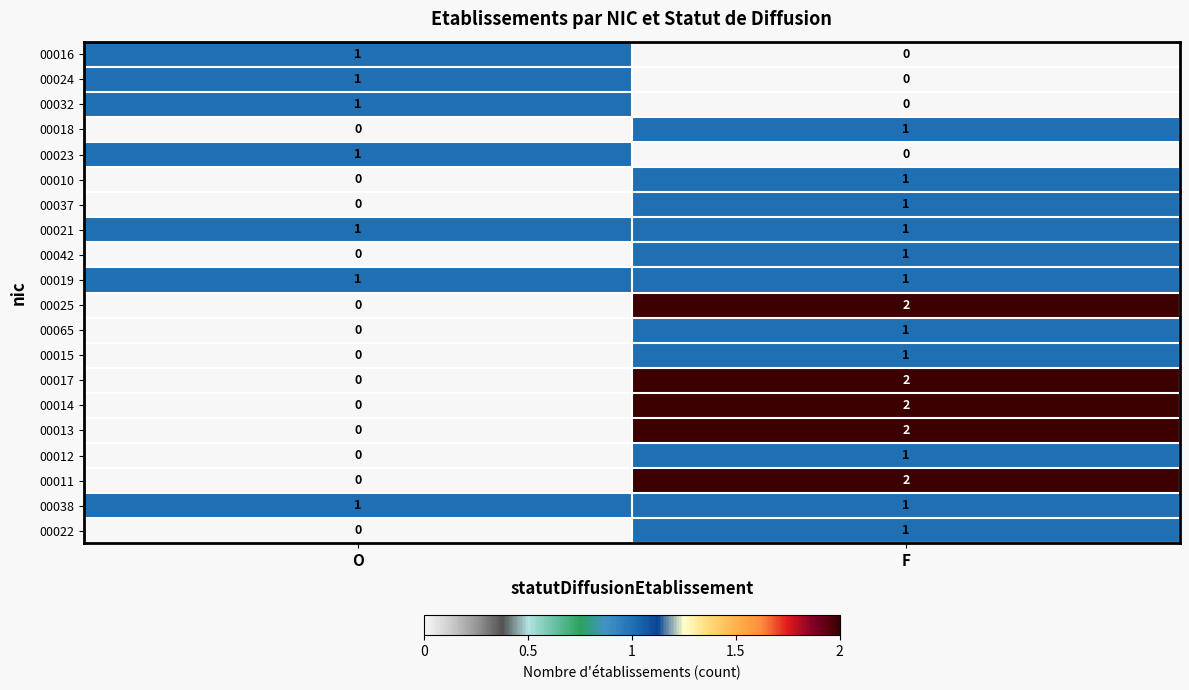

At how many categories does at least one series exceed 0?

2